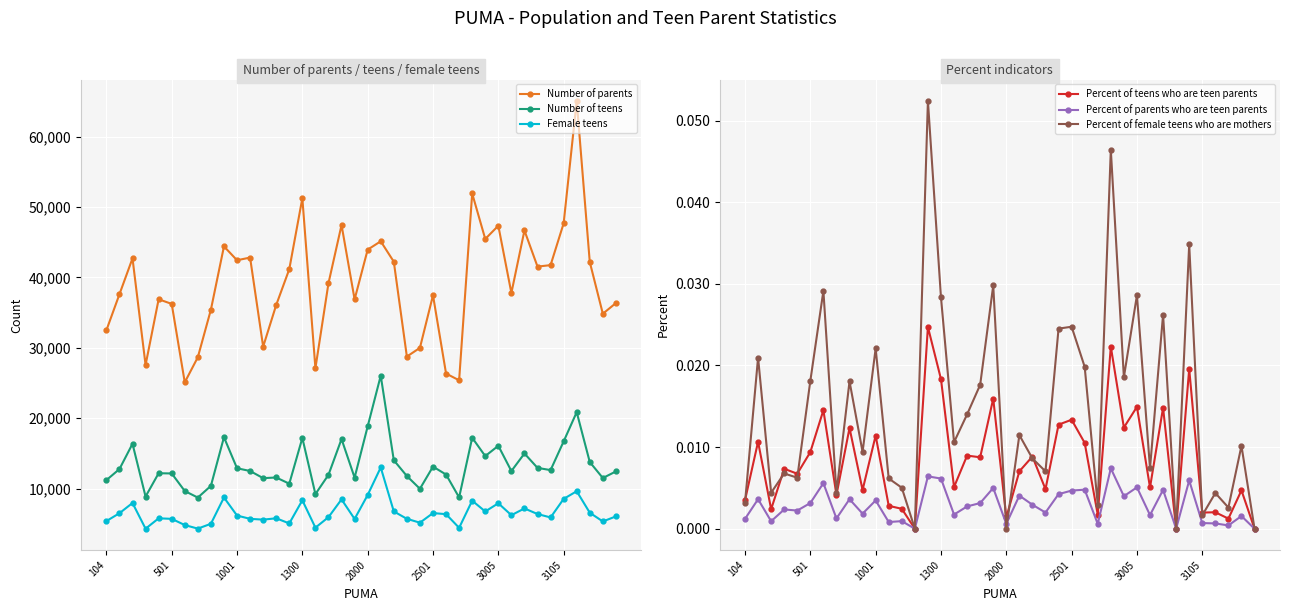

The Percent of teens who are teen parents series shows 0.0 at 33. True or false?

True